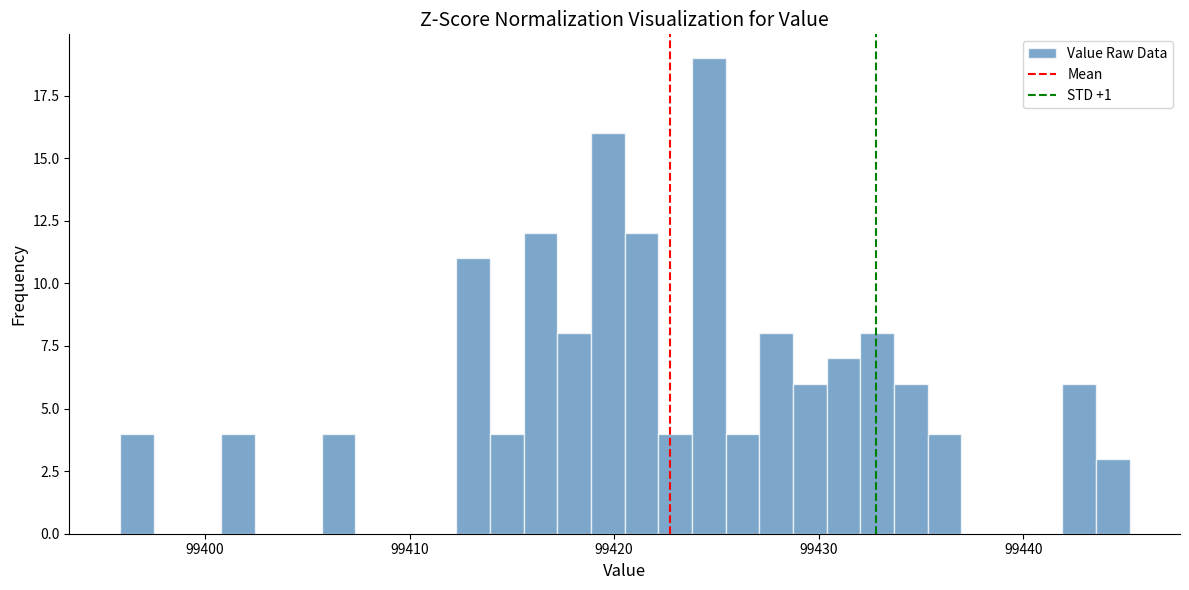

Read against the x-axis, roughly where is the centre of the tallest bar?

99425